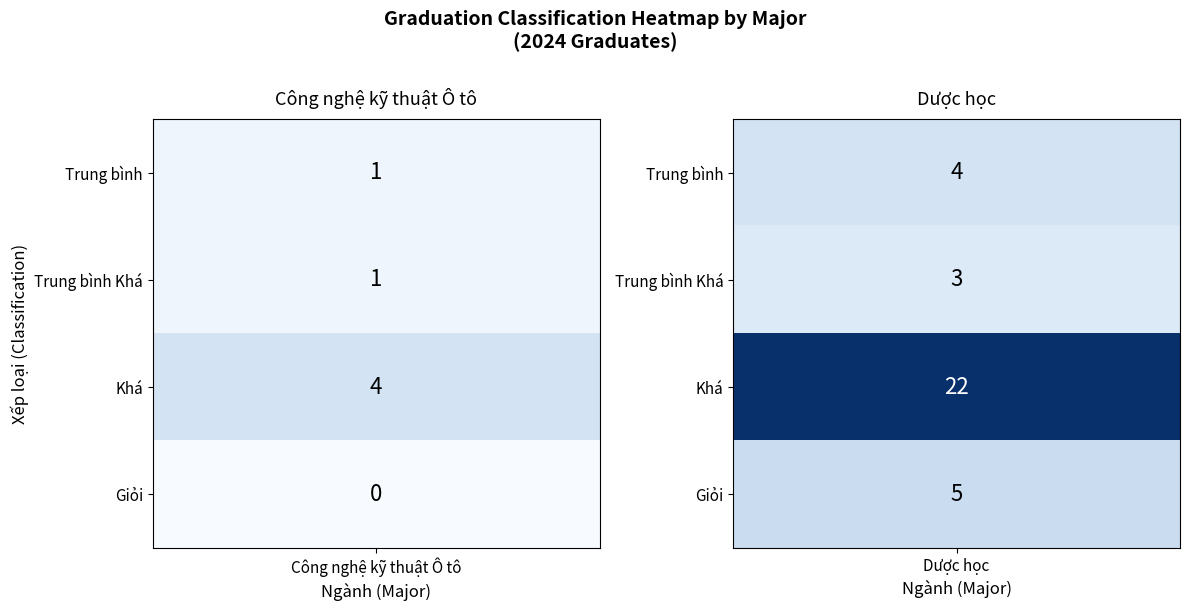

Reading left to right, what are all the values shown in this chart?

Công nghệ kỹ thuật Ô tô: Trung bình=1	Trung bình Khá=1	Khá=4	Giỏi=0
Dược học: Trung bình=4	Trung bình Khá=3	Khá=22	Giỏi=5